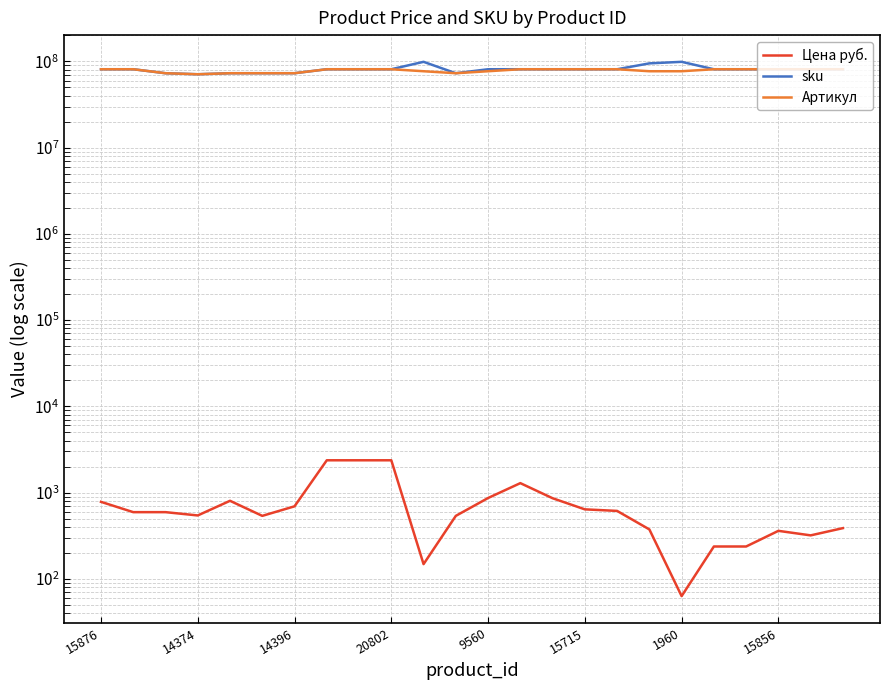

How many interior local peaks does the Цена руб. series have?

3